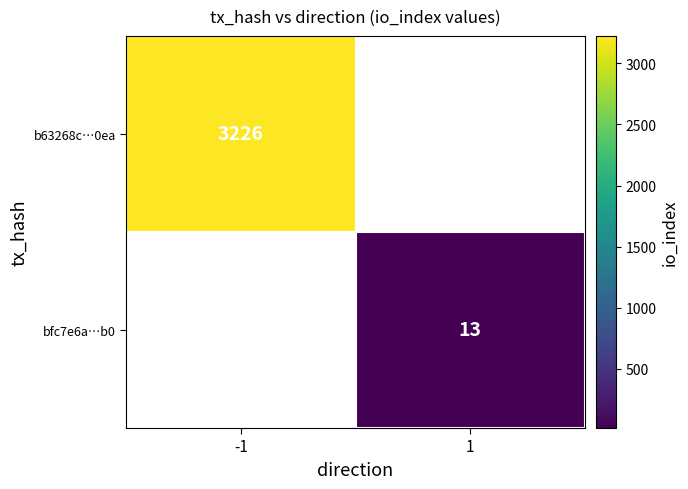

The bfc7e6a…b0 series shows 22 at 1. True or false?

False